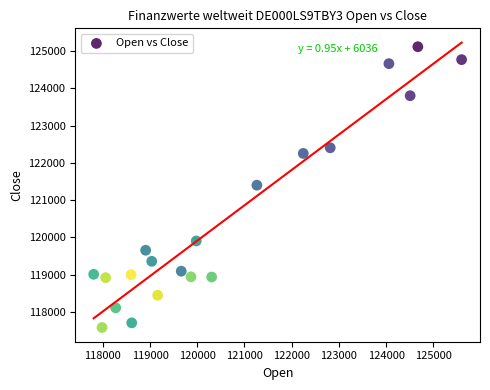

What is the range of Y values (max minus min)?

7531